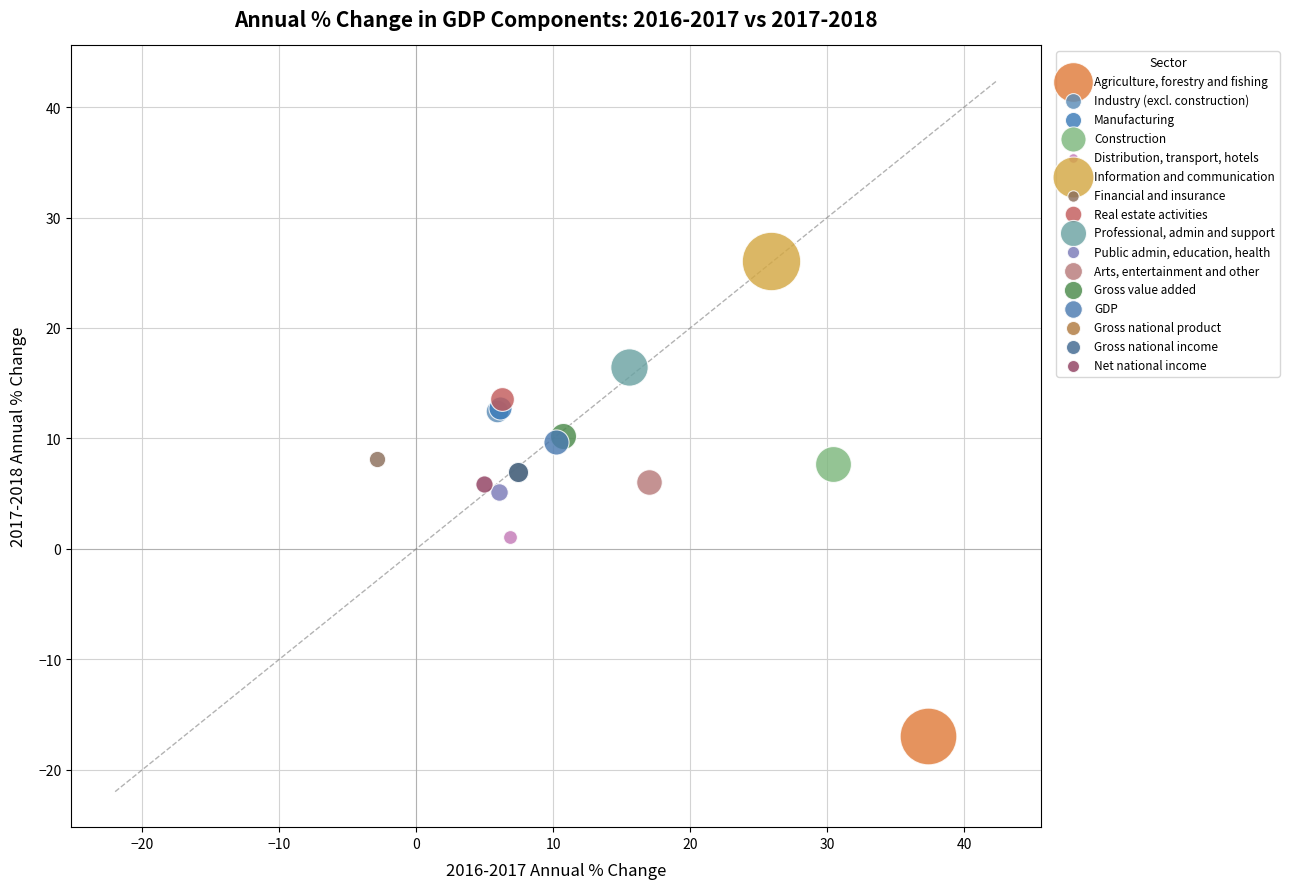

What are all the series names shown in the legend?

Agriculture, forestry and fishing, Industry (excl. construction), Manufacturing, Construction, Distribution, transport, hotels, Information and communication, Financial and insurance, Real estate activities, Professional, admin and support, Public admin, education, health, Arts, entertainment and other, Gross value added, GDP, Gross national product, Gross national income, Net national income